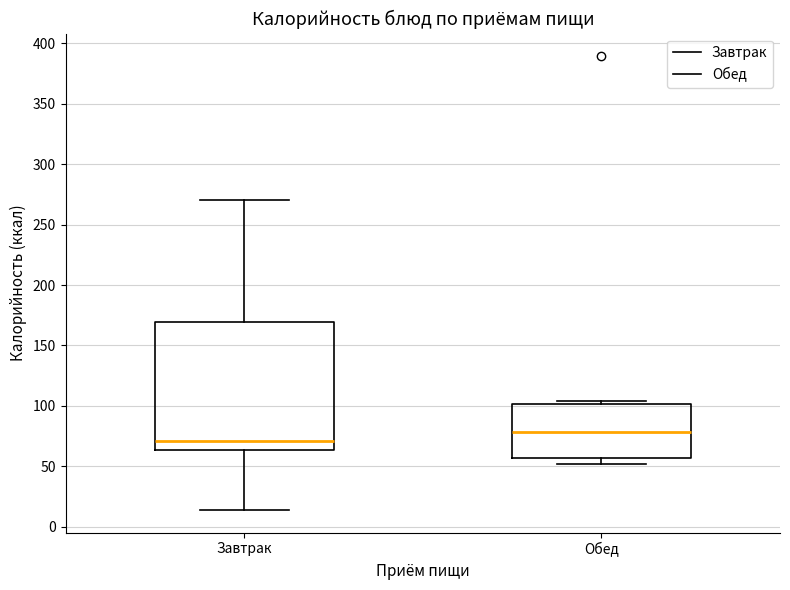

Which box is the tallest, from its lower edge to its upper edge?

Завтрак